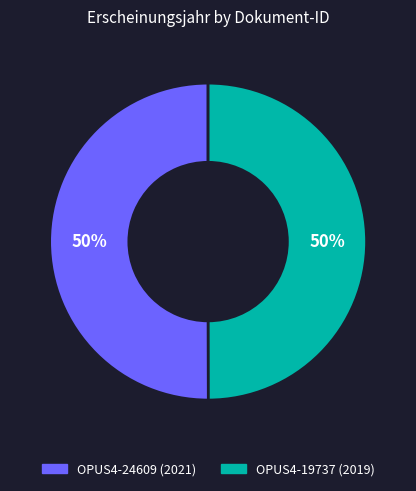

What percentage is the OPUS4-24609 slice, to the nearest percent?

50%